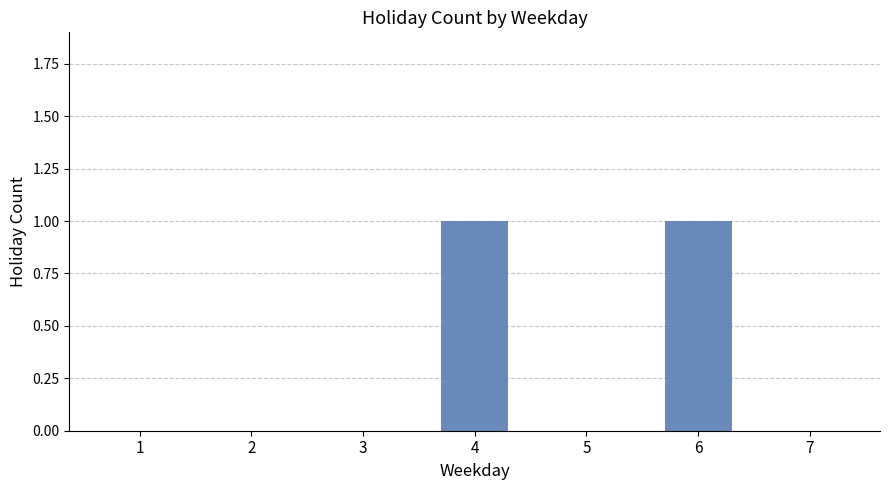

How many categories are shown in the chart?

7